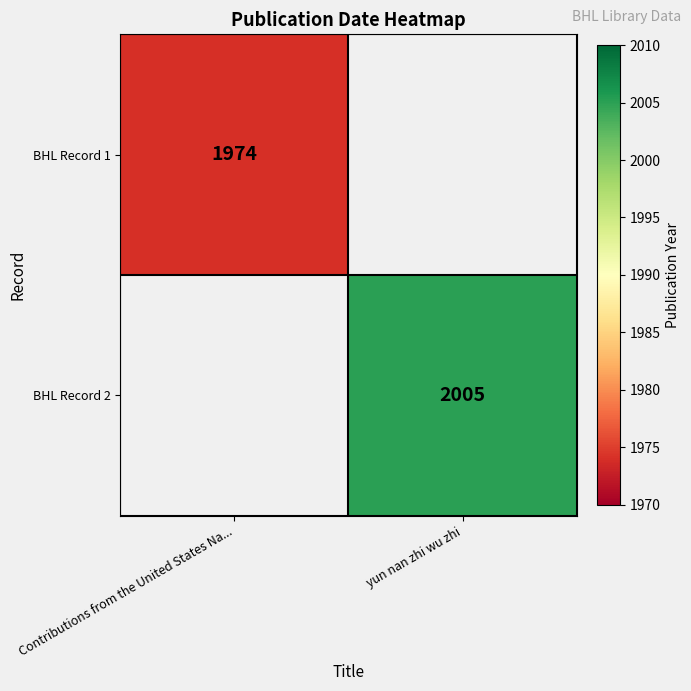

Is the value of BHL Record 2 at yun nan zhi wu zhi greater than the value of BHL Record 1 at Contributions from the United States Na...?

Yes